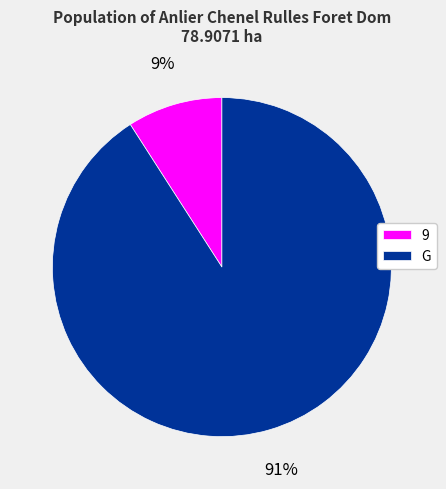

Is the sum of G and 9 greater than half?

Yes